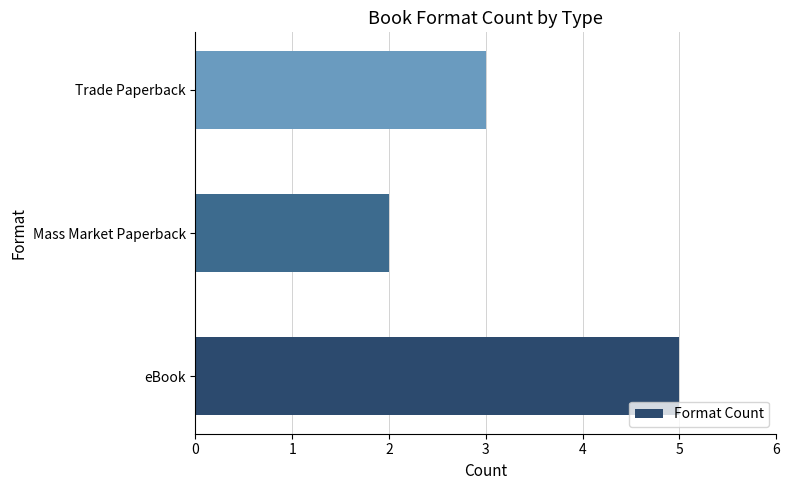

True or false: the data shows 4 at Trade Paperback.

False